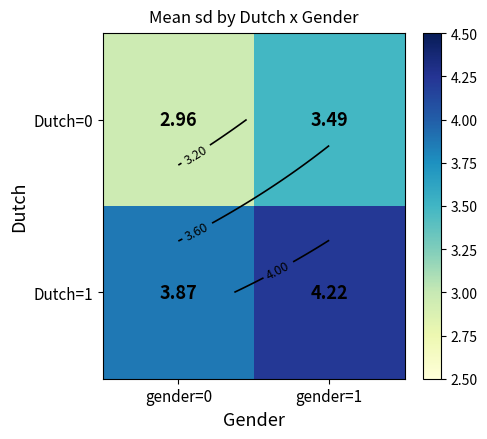

The value of Dutch=1 at gender=1 is 4.2. True or false?

True